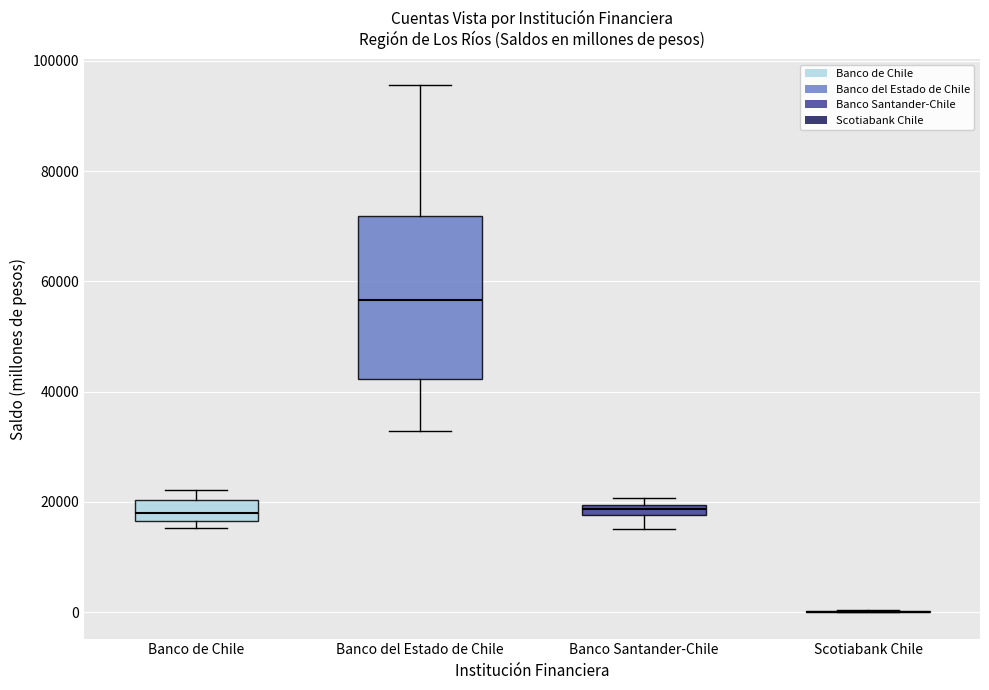

Where does the upper whisker of the box for Banco del Estado de Chile end on the y-axis? The values are not printed on the chart, so give them approximately, as read against the axis.

96000